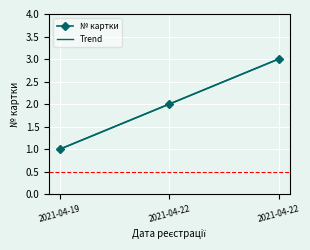

How many data points in № картки are above 2?

1